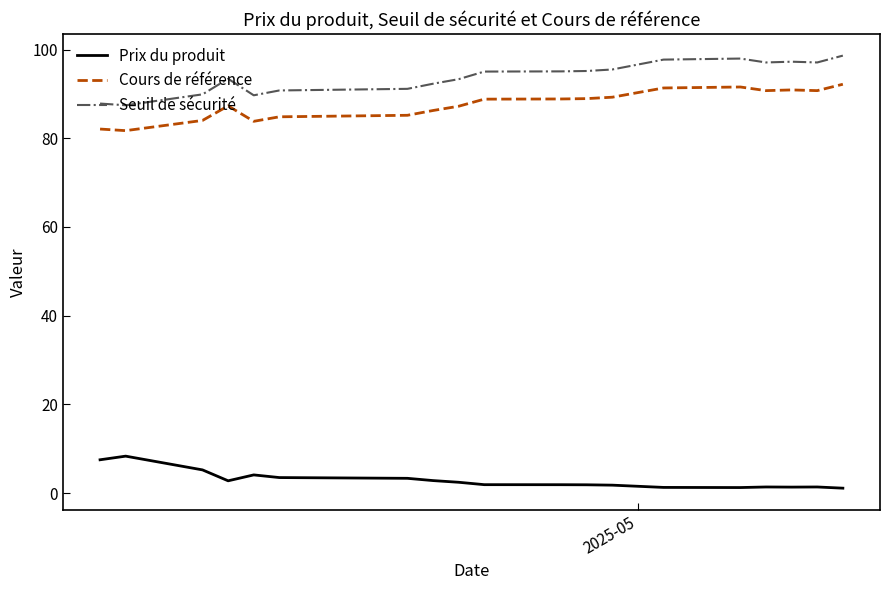

Which series has the largest total across all categories?

Seuil de sécurité